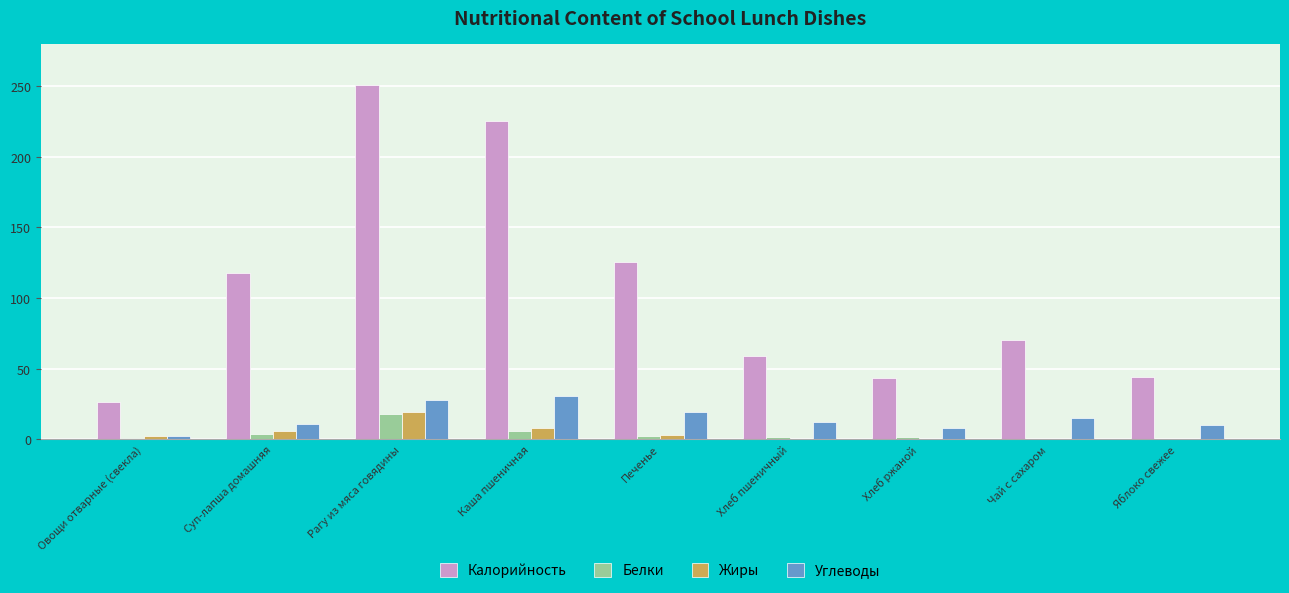

The value of Калорийность at Суп-лапша домашняя is 48.9. True or false?

False